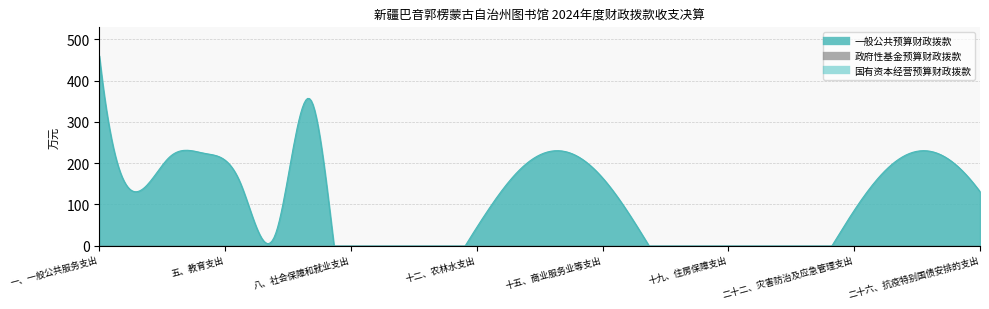

Reading left to right, what are all the values shown in this chart?

一般公共预算财政拨款: 460.0	0.0	0.0	0.0	0.0	0.0	460.0	0.0	0.0	0.0	0.0	0.0	0.0	0.0	0.0	0.0	0.0	0.0	0.0	0.0	0.0	0.0	0.0	0.0	0.0	0.0
政府性基金预算财政拨款: 0.0	0.0	0.0	0.0	0.0	0.0	0.0	0.0	0.0	0.0	0.0	0.0	0.0	0.0	0.0	0.0	0.0	0.0	0.0	0.0	0.0	0.0	0.0	0.0	0.0	0.0
国有资本经营预算财政拨款: 0.0	0.0	0.0	0.0	0.0	0.0	0.0	0.0	0.0	0.0	0.0	0.0	0.0	0.0	0.0	0.0	0.0	0.0	0.0	0.0	0.0	0.0	0.0	0.0	0.0	0.0